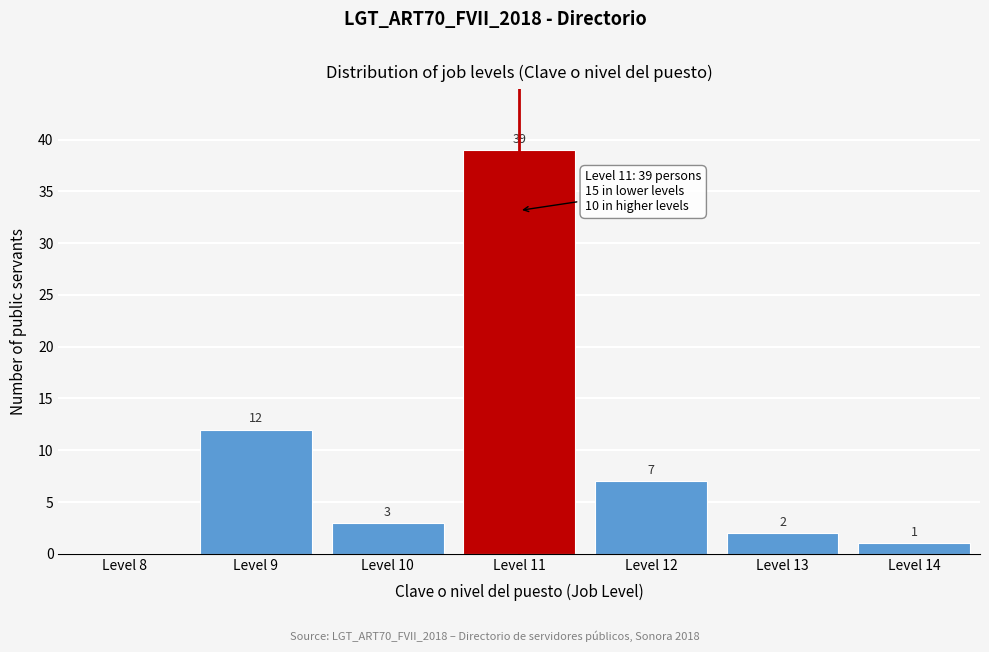

Reading left to right, extract all data points from this chart.

Level 8=0	Level 9=12	Level 10=3	Level 11=39	Level 12=7	Level 13=2	Level 14=1